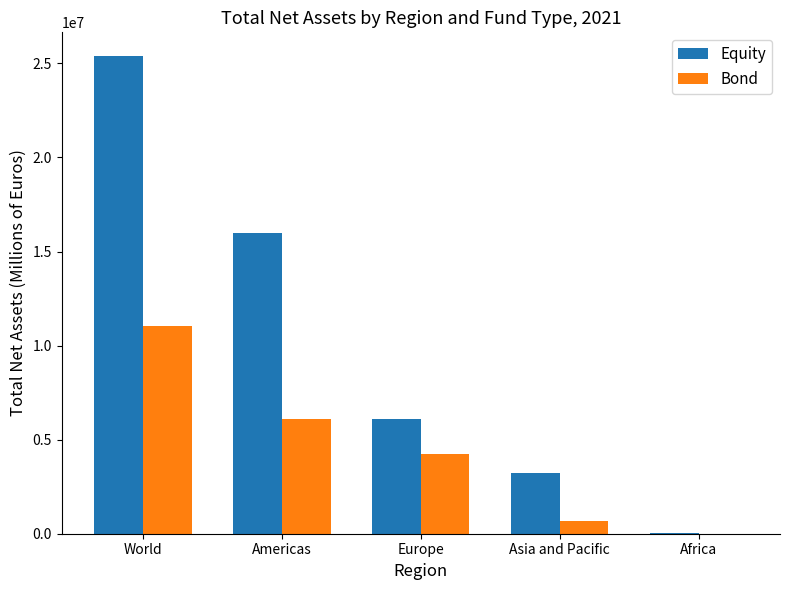

Between World and Americas, which series saw the biggest shift?

Equity